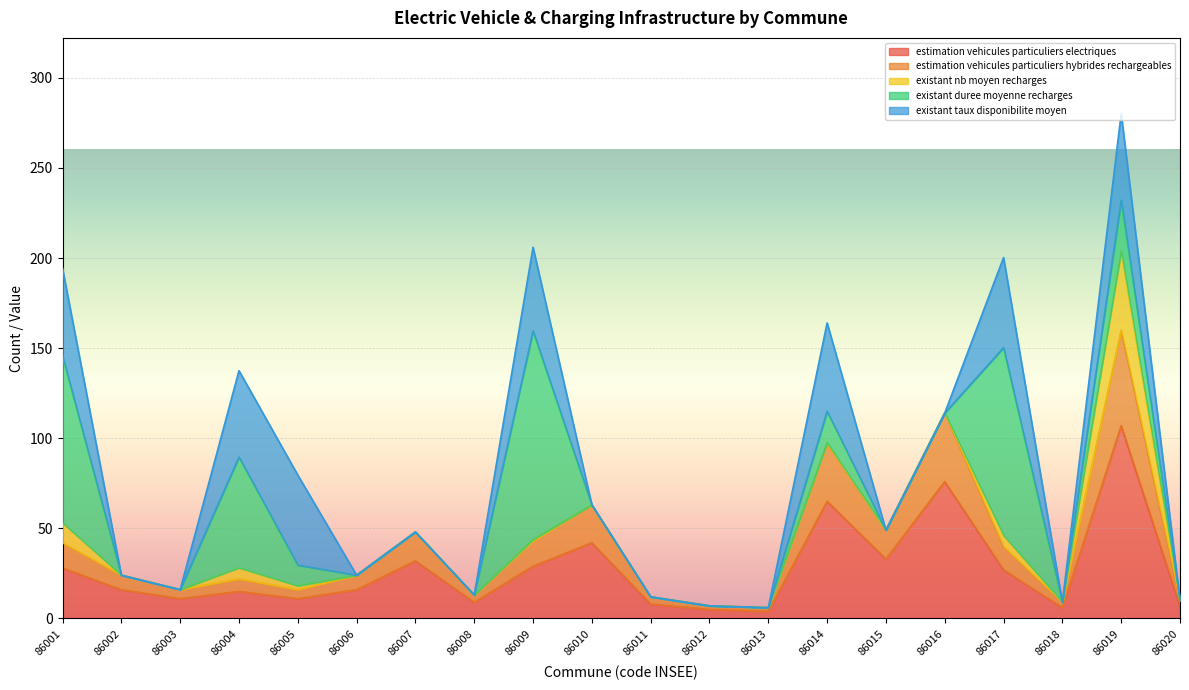

How many values in the estimation_vehicules_particuliers_hybrides_rechargeables series are below 8?

9